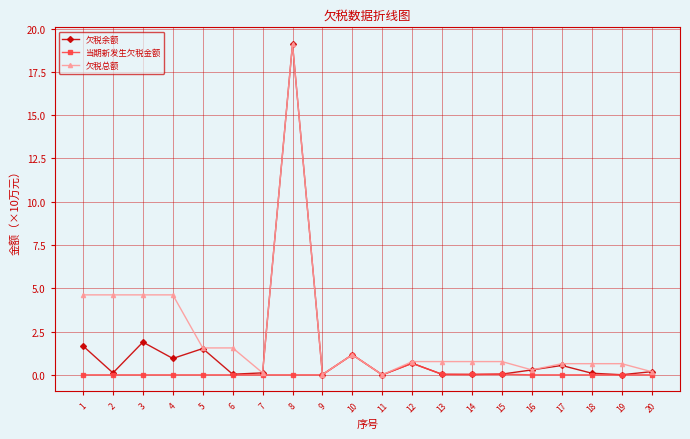

At how many categories does at least one series exceed 6?

1